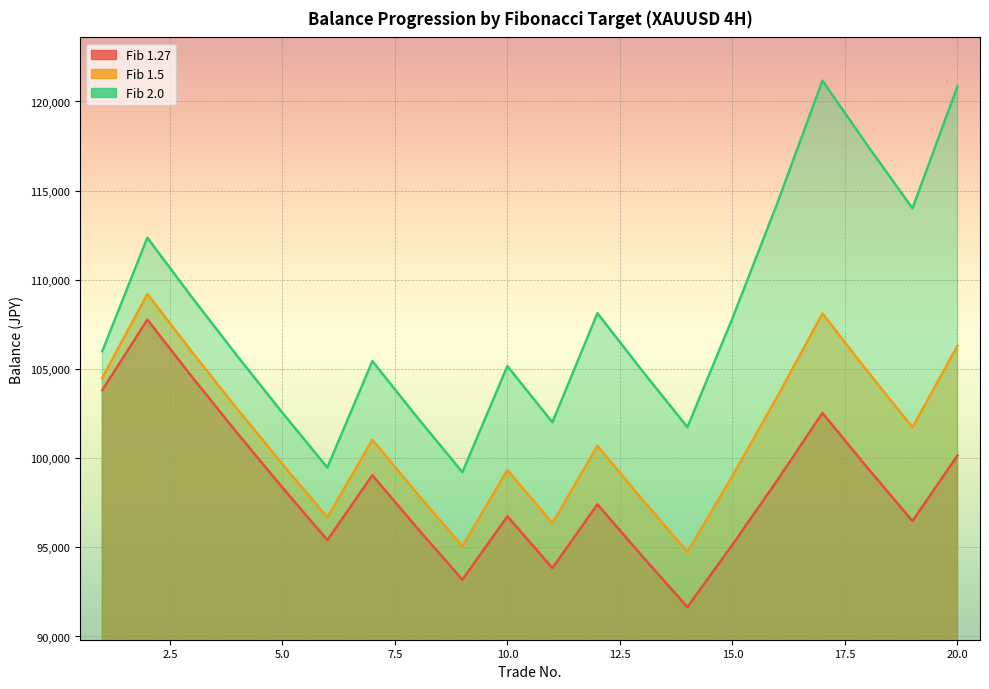

Reading left to right, extract all data points from this chart.

1.27: 103810.0	107765.2	104532.2	101396.2	98354.4	95403.7	99038.6	96067.4	93185.4	96735.8	93833.7	97408.8	94486.5	91651.9	95143.9	98768.8	102531.9	99456.0	96472.3	100147.9
1.5: 104500.0	109202.5	105926.4	102748.6	99666.2	96676.2	101026.6	97995.8	95055.9	99333.5	96353.5	100689.4	97668.7	94738.6	99001.9	103456.9	108112.5	104869.1	101723.1	106300.6
2.0: 106000.0	112360.0	108989.2	105719.5	102547.9	99471.5	105439.8	102276.6	99208.3	105160.8	102006.0	108126.3	104882.5	101736.1	107840.2	114310.6	121169.3	117534.2	114008.2	120848.7